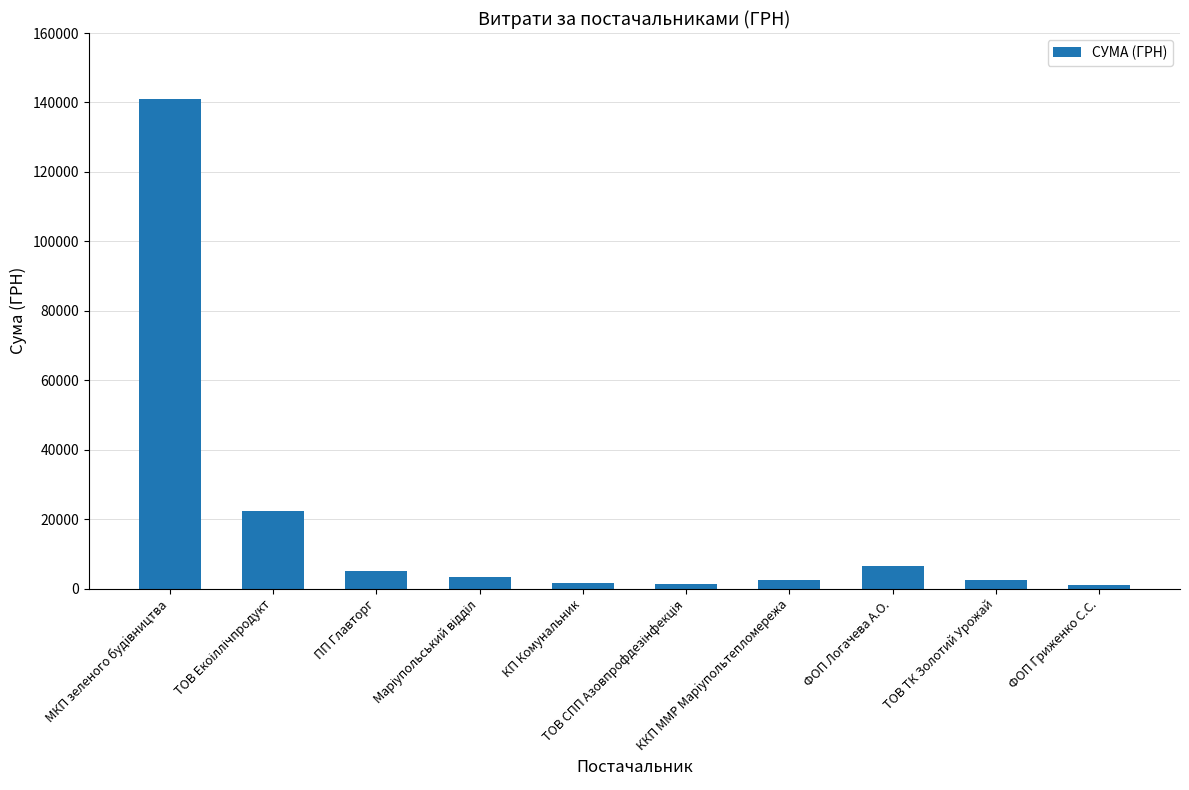

Approximately how many times larger is the value at МКП зеленого будiвництва compared to ФОП Гриженко С.С.?

122.6